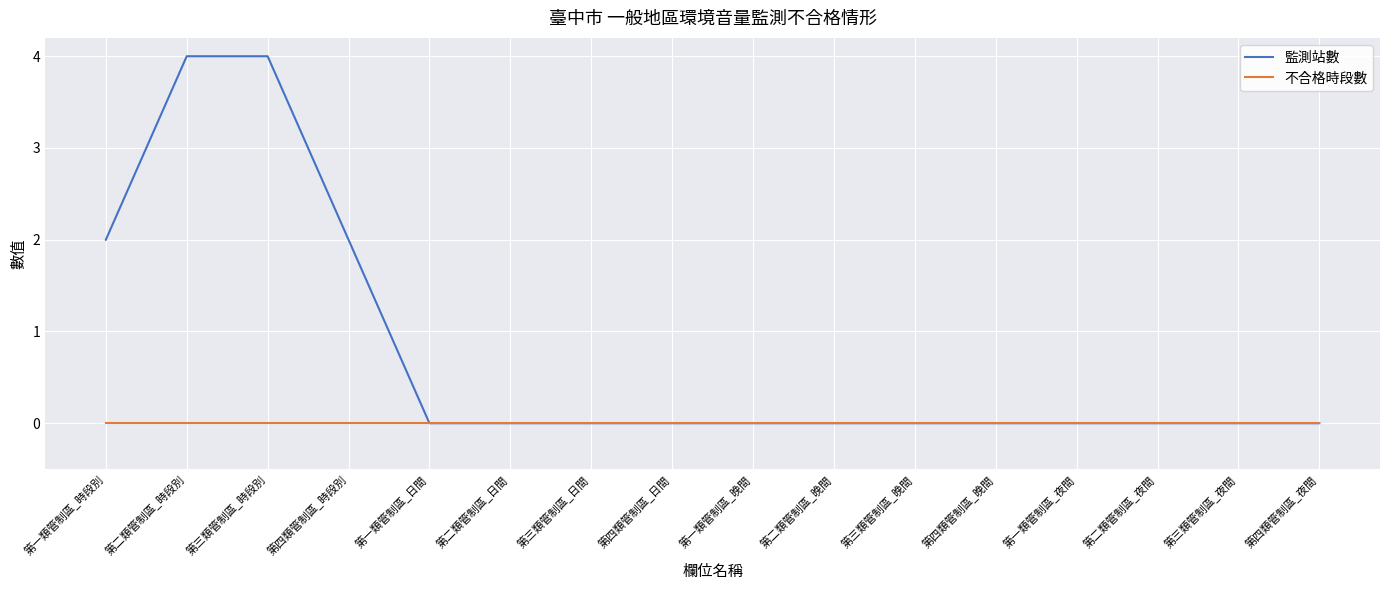

Which series has the largest total across all categories?

監測站數